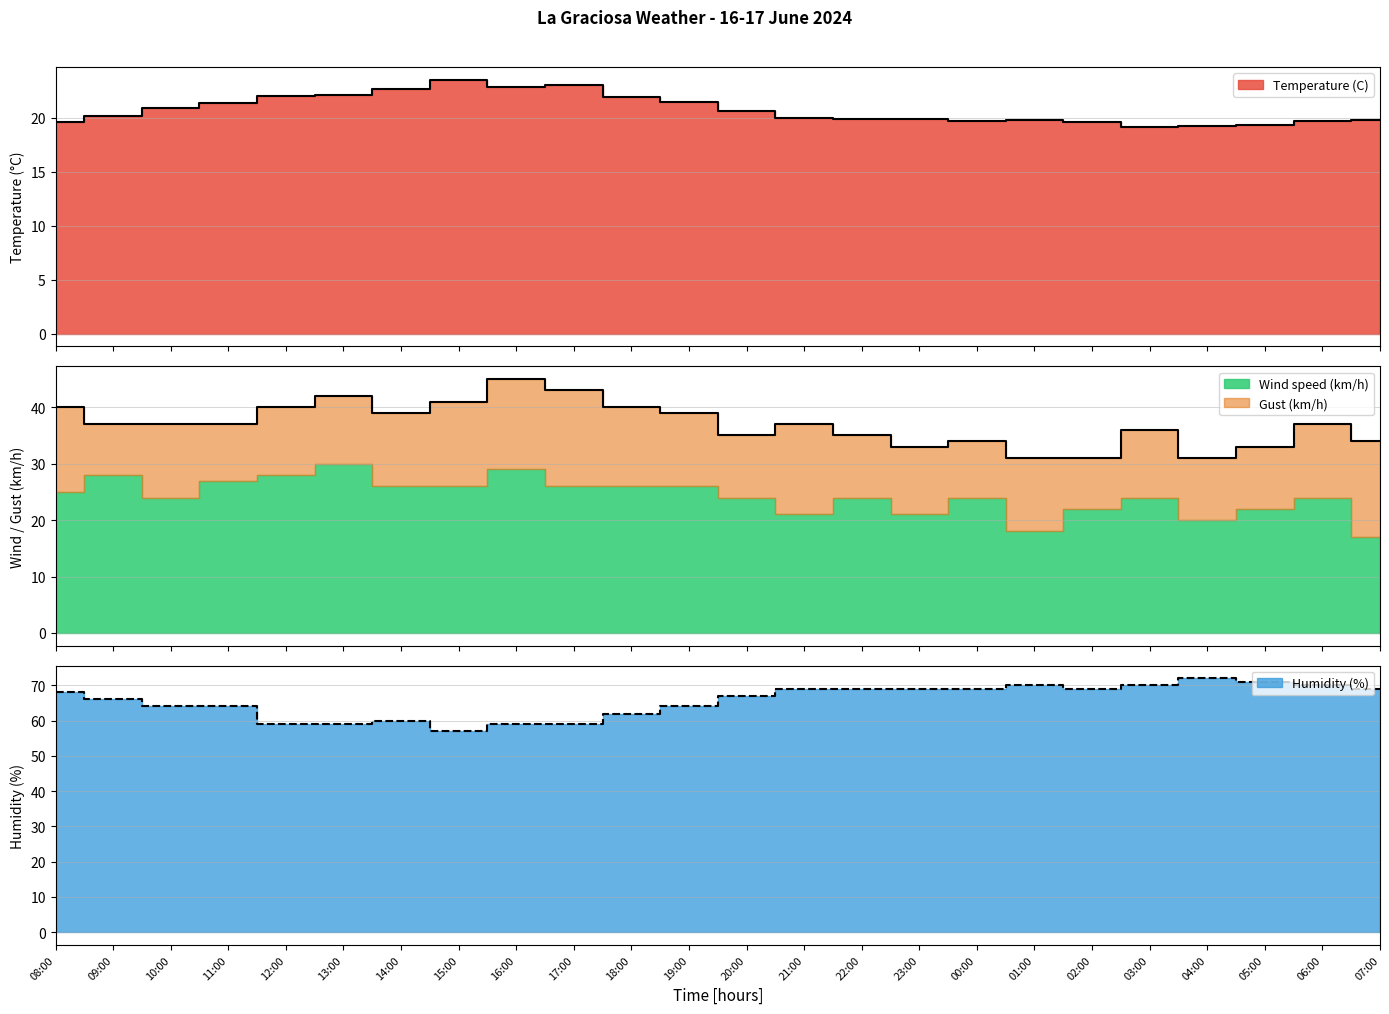

What is the minimum value shown in the chart?

19.1